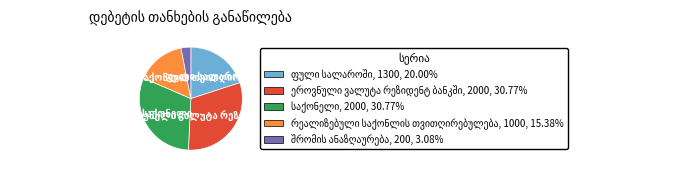

Does any single category account for the majority?

No